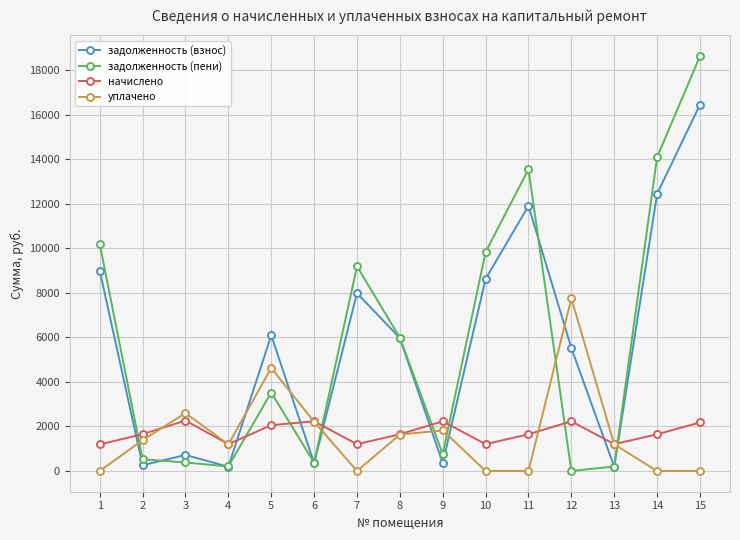

Is the value of задолженность (взнос) at 10 greater than the value of начислено at 7?

Yes